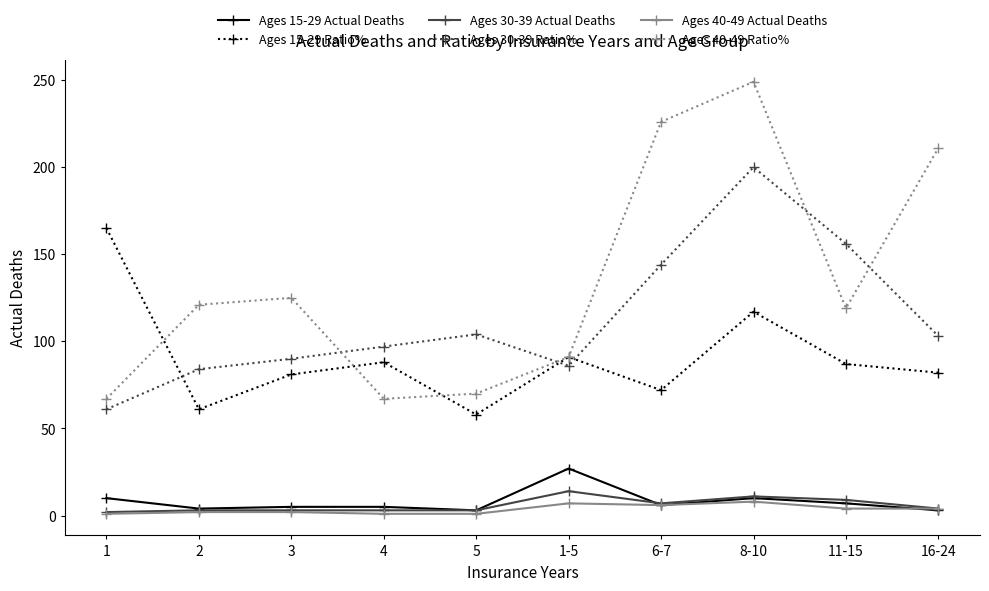

What position from the left is 16-24?

10